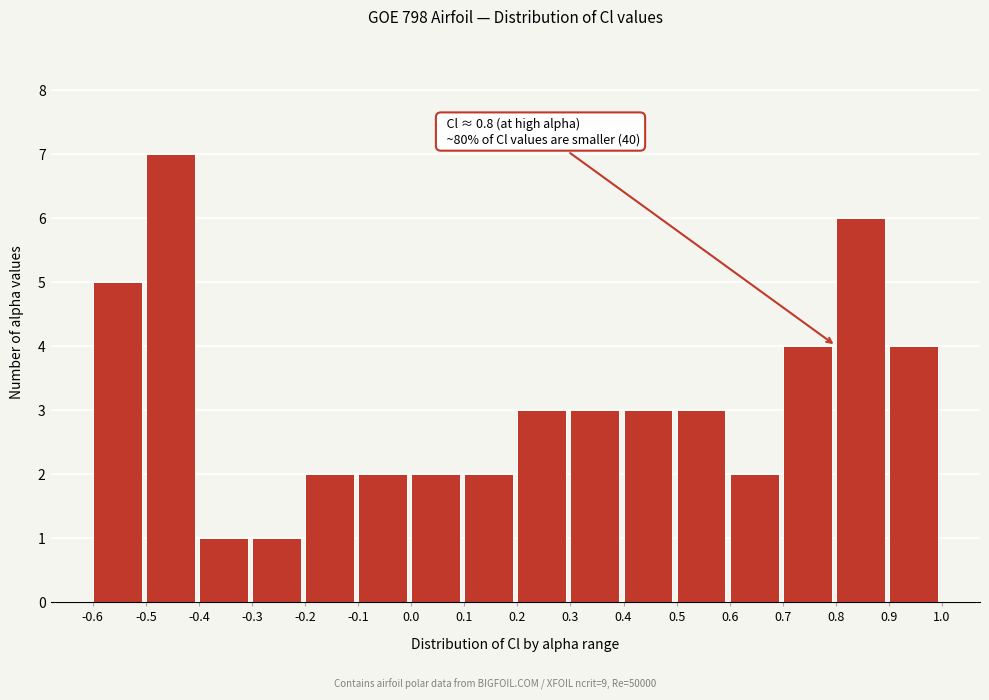

Over which range of the x-axis is the bar tallest?

-0.5 to -0.4